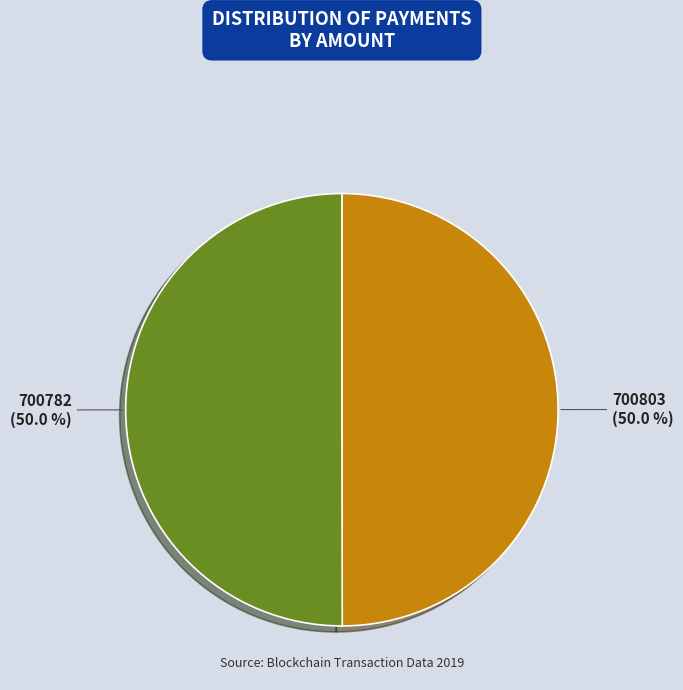

Is it true that 700782 is 57% of the pie?

False